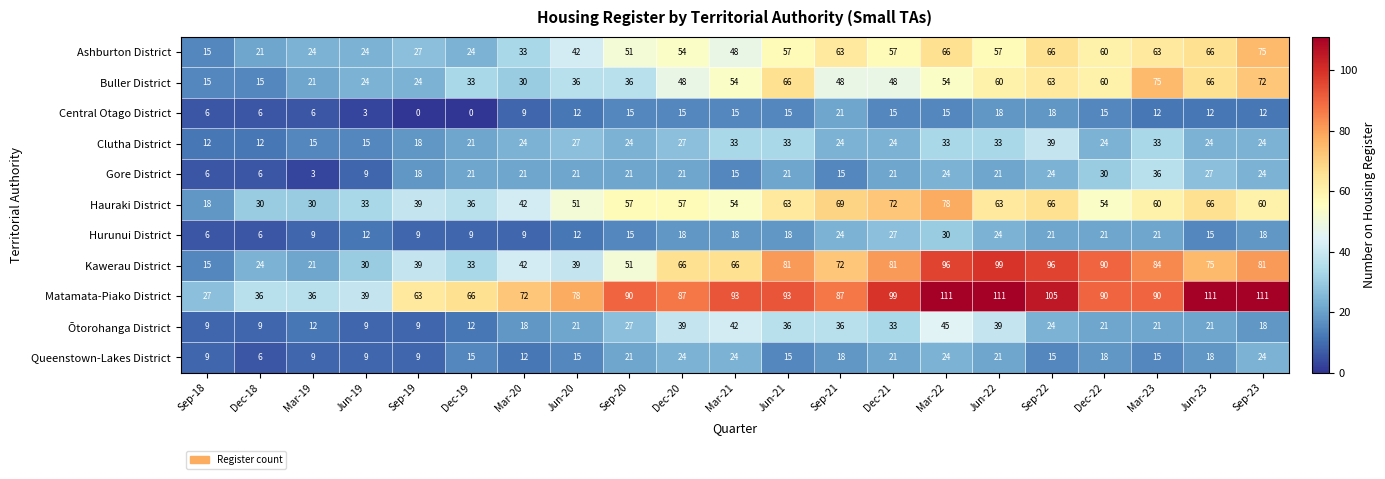

What is the greatest value displayed?

111